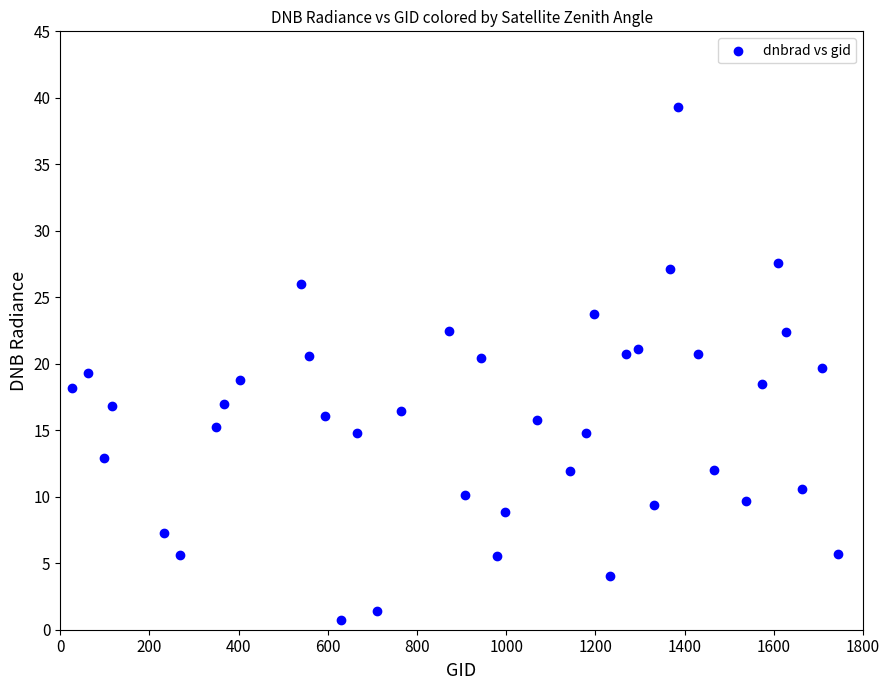

What is the range of X values (max minus min)?

1719.0